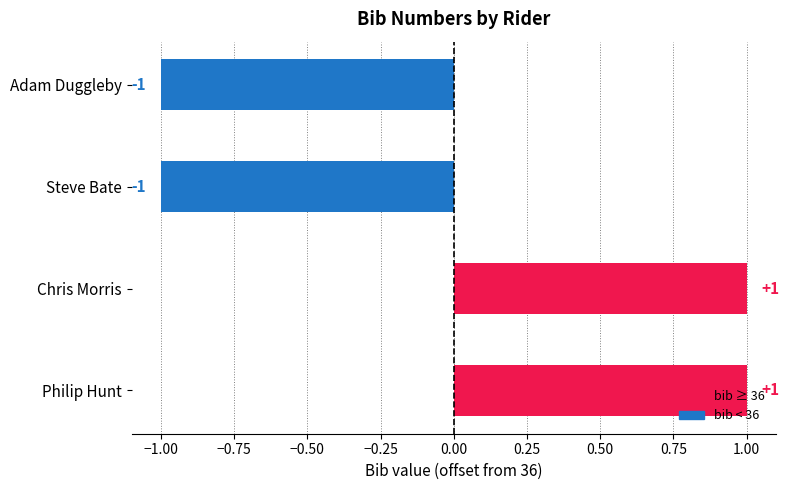

How many values are between -1 and 1?

4